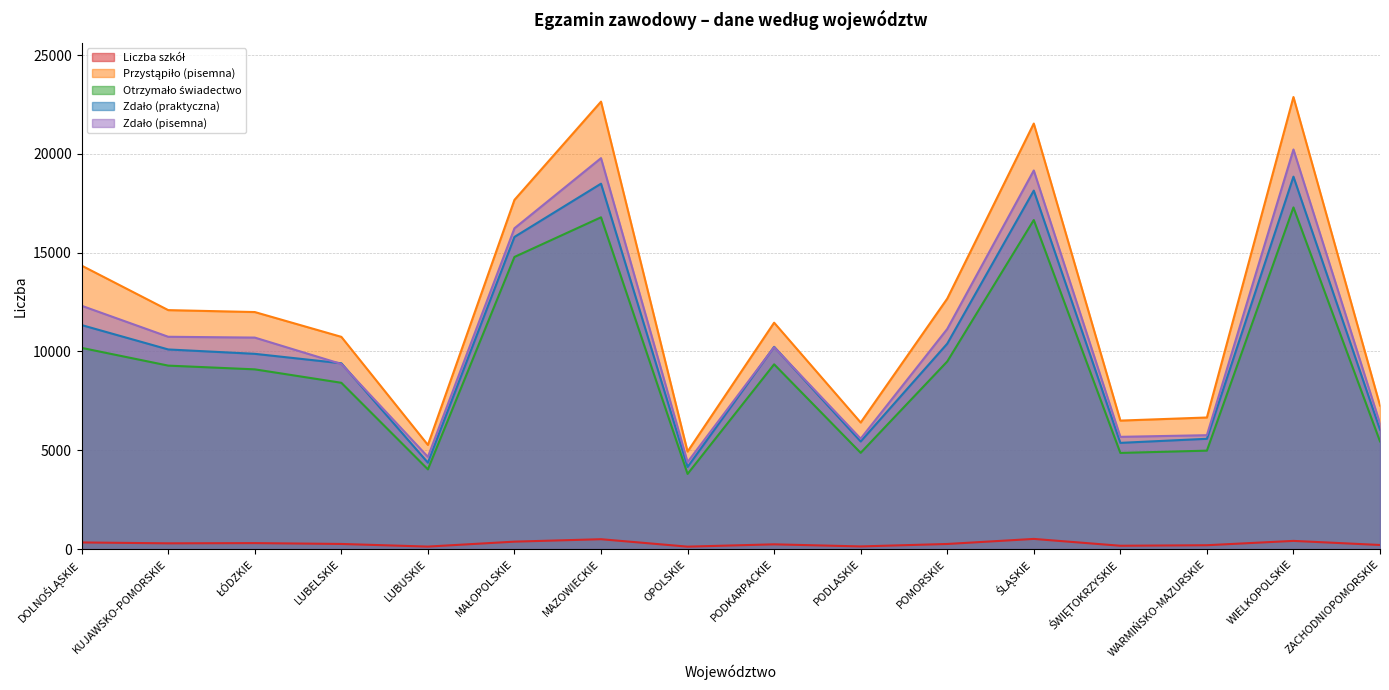

How many series are shown in this chart?

5